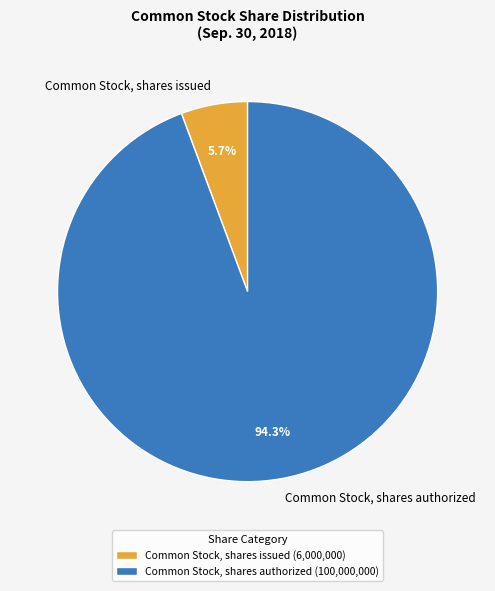

To the nearest percent, what percentage of the pie is Common Stock, shares issued?

6%